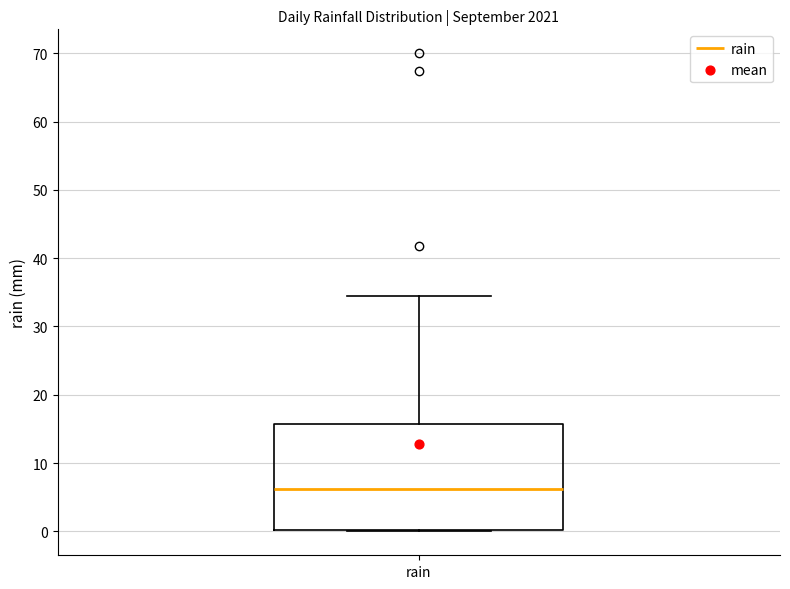

Read this box plot against the y-axis: the position of the median line, the range covered by the box, and the ends of both whiskers. The values are not printed on the chart, so give them approximately, as read against the axis.

median 6, box 0 to 16, whiskers 0 to 34